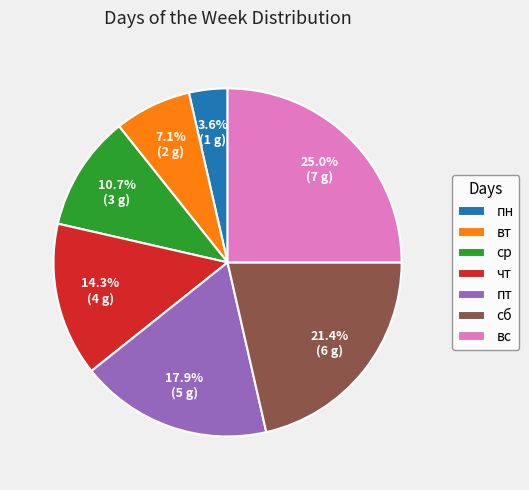

To the nearest percent, what is the difference between the largest and smallest slice percentages?

21%